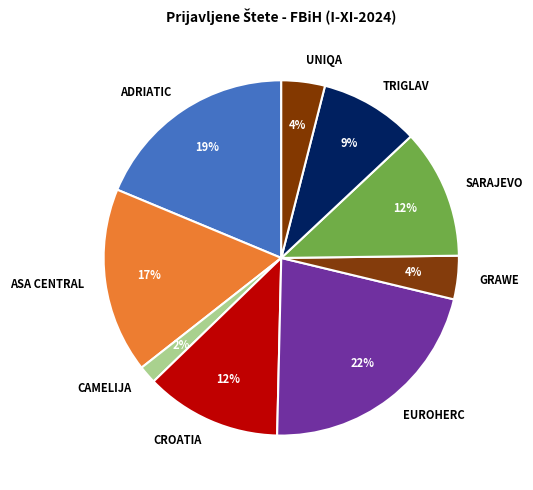

Which slice is the smallest?

CAMELIJA